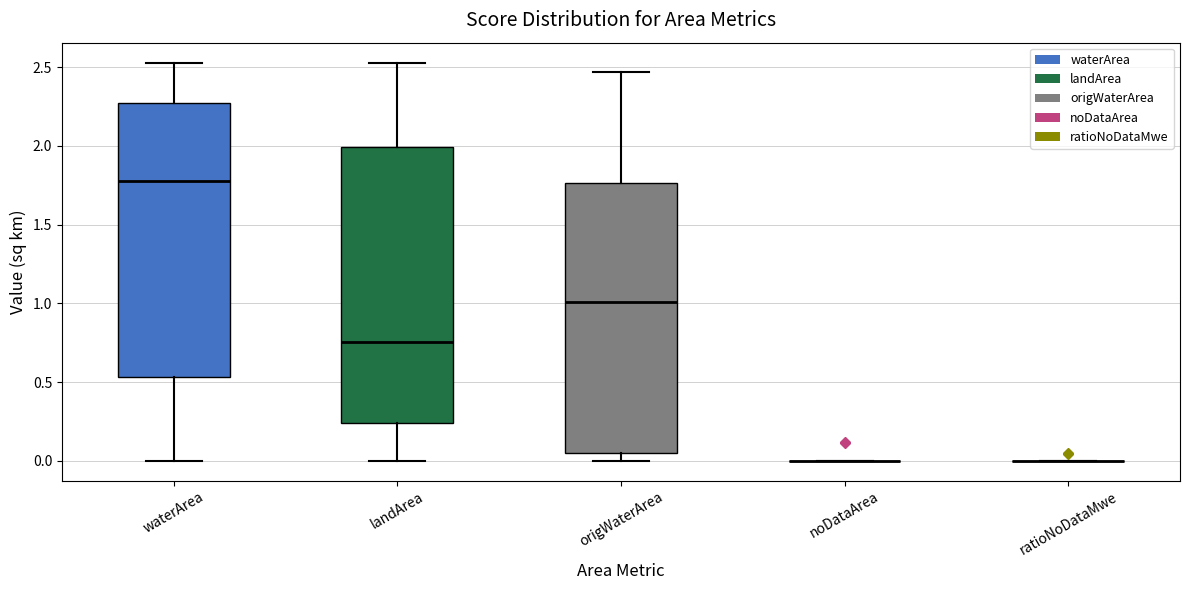

Reading left to right, read every box against the y-axis: the position of its median line, the range the box covers, and the ends of its whiskers. The values are not printed on the chart, so give them approximately, as read against the axis.

waterArea: median 1.80, box 0.55 to 2.25, whiskers 0.00 to 2.55
landArea: median 0.75, box 0.25 to 2.00, whiskers 0.00 to 2.55
origWaterArea: median 1.00, box 0.05 to 1.75, whiskers 0.00 to 2.45
noDataArea: box collapsed to a line at 0.00, whiskers 0.00 to 0.00
ratioNoDataMwe: box collapsed to a line at 0.00, whiskers 0.00 to 0.00